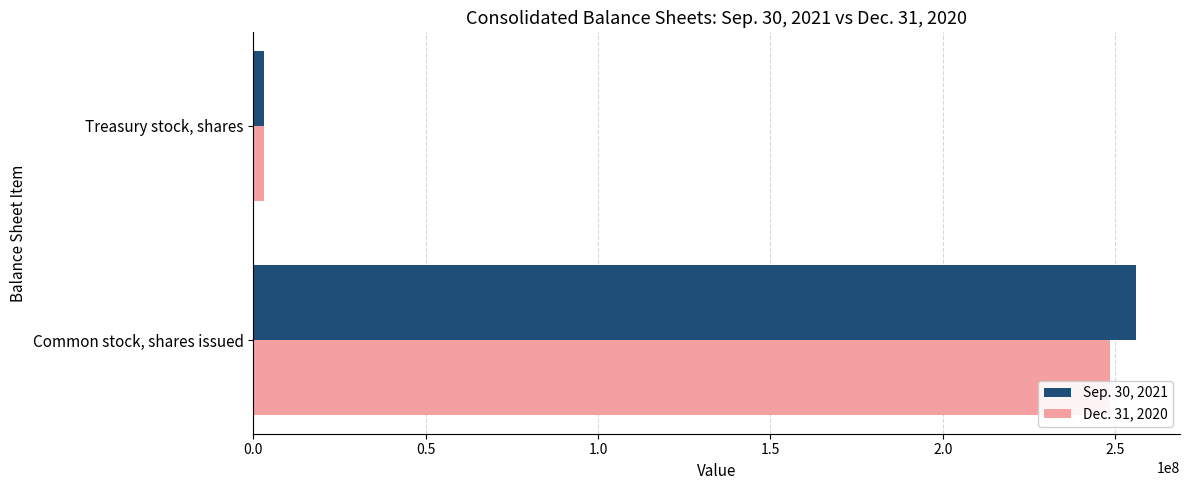

What is the spread (max minus min) of values at Common stock, shares issued?

7410577